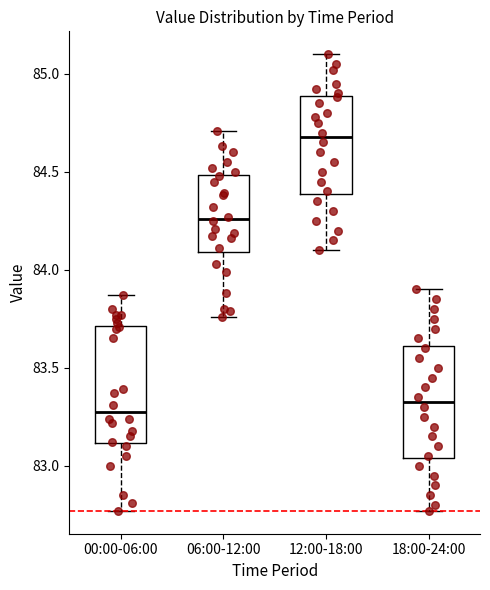

Reading left to right, read every box against the y-axis: the position of its median line, the range the box covers, and the ends of its whiskers. The values are not printed on the chart, so give them approximately, as read against the axis.

00:00-06:00: median 83.30, box 83.10 to 83.70, whiskers 82.75 to 83.85
06:00-12:00: median 84.25, box 84.10 to 84.50, whiskers 83.75 to 84.70
12:00-18:00: median 84.70, box 84.40 to 84.90, whiskers 84.10 to 85.10
18:00-24:00: median 83.35, box 83.05 to 83.60, whiskers 82.75 to 83.90